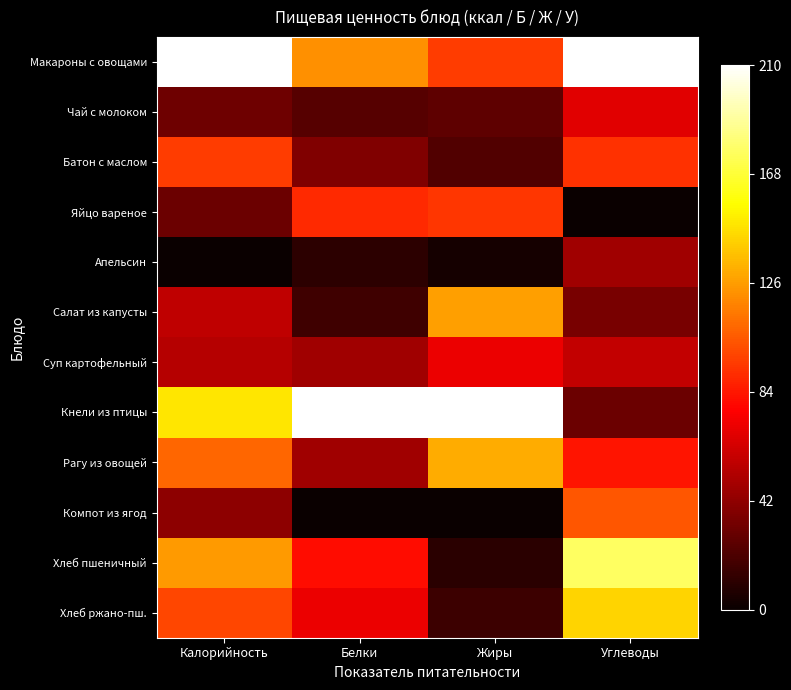

What is the spread (max minus min) of values at Калорийность?

1.0